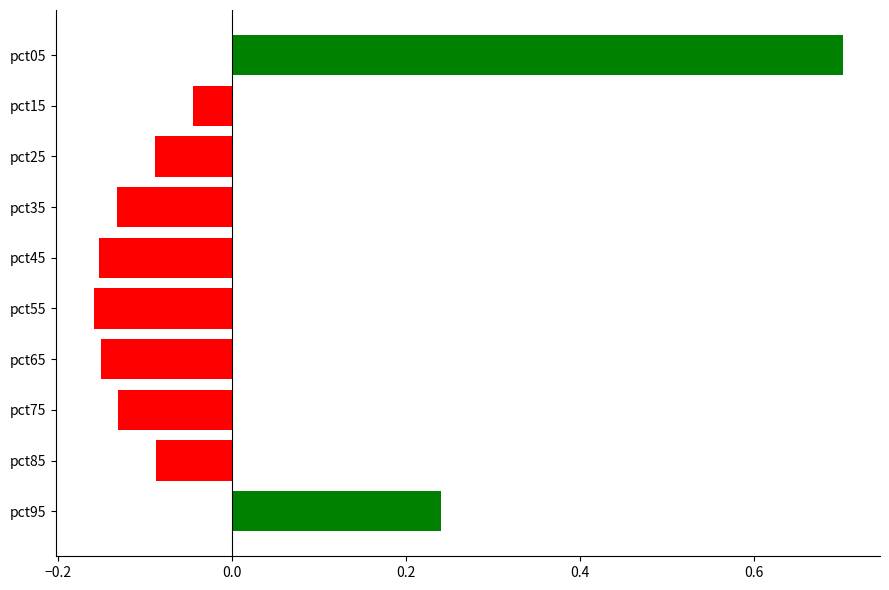

The chart shows a value of -0.2 at pct85. True or false?

False